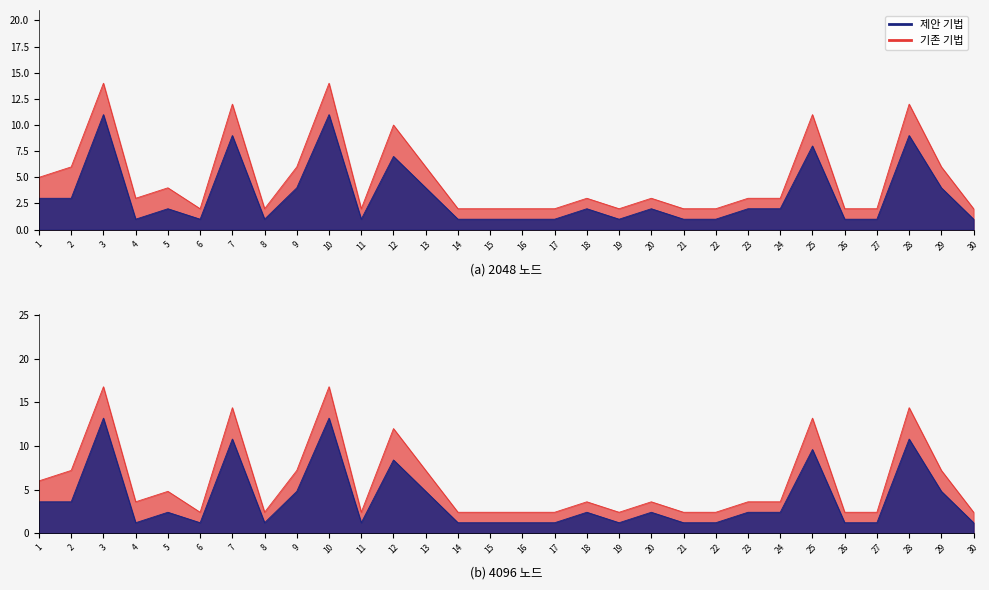

List the series in order of their overall mean, highest first.

기존 기법, 제안 기법